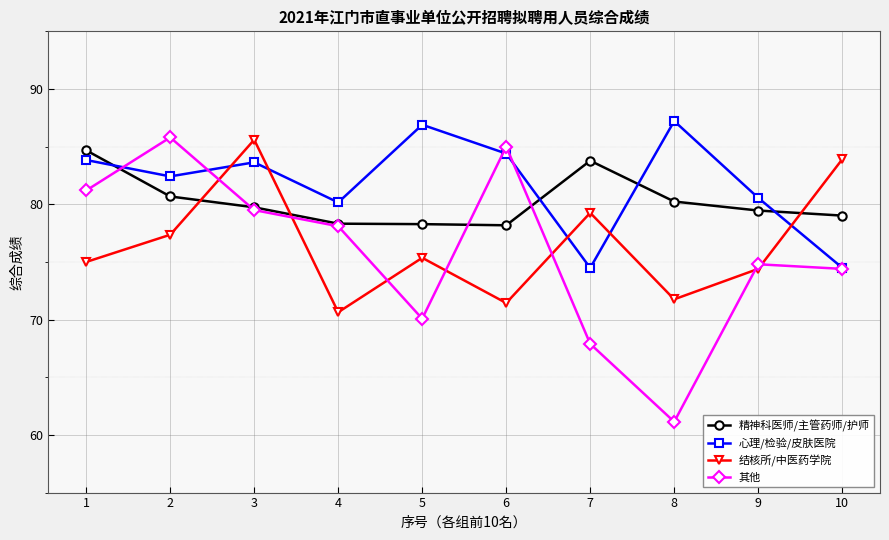

True or false: 结核所/中医药学院 has a value of 149.3 at 10.

False